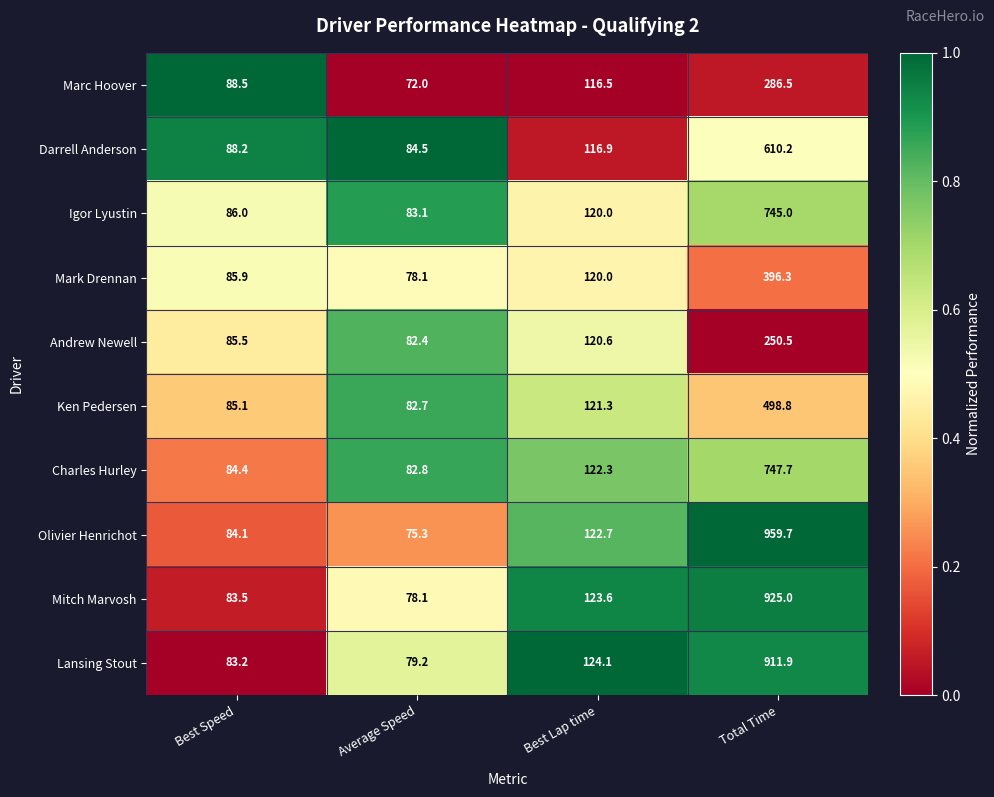

What is the greatest value displayed?

959.7